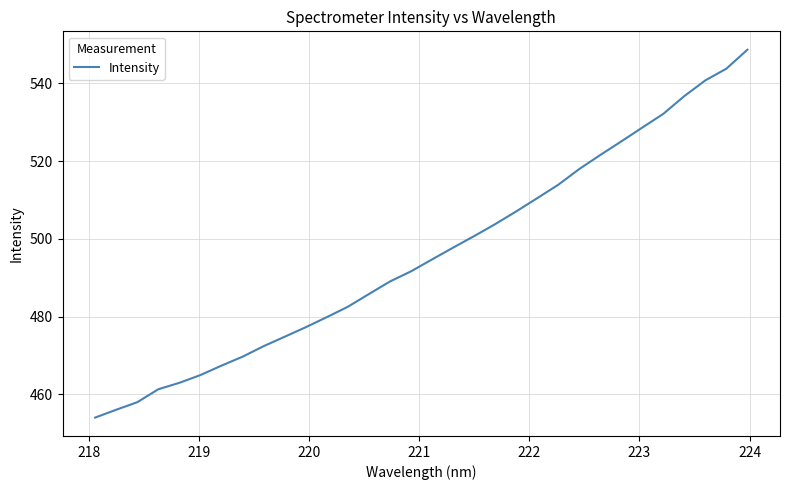

What is the minimum value shown in the chart?

454.0